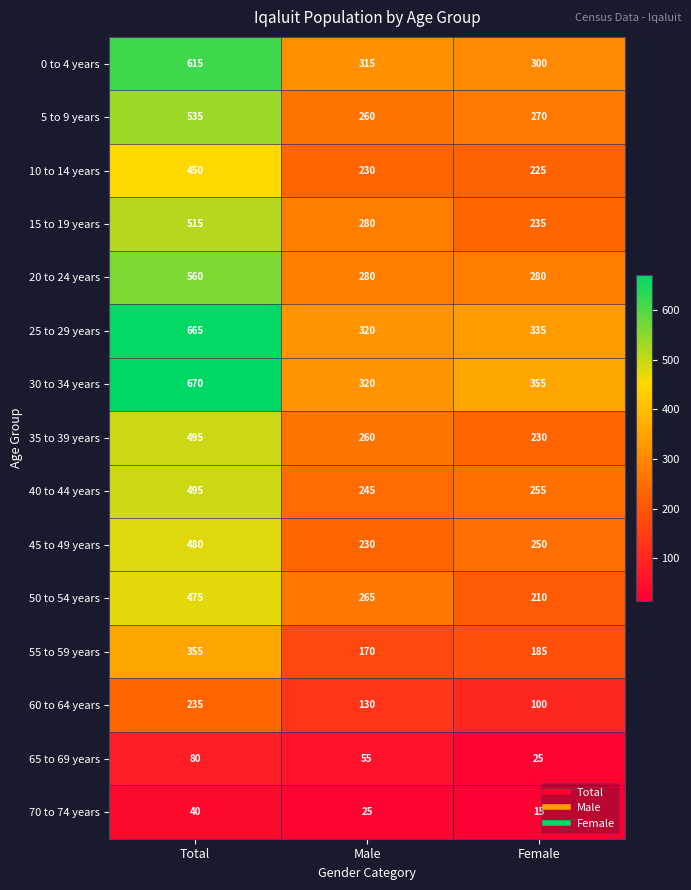

Count the 20 to 24 years values in the range 280 to 560.

3